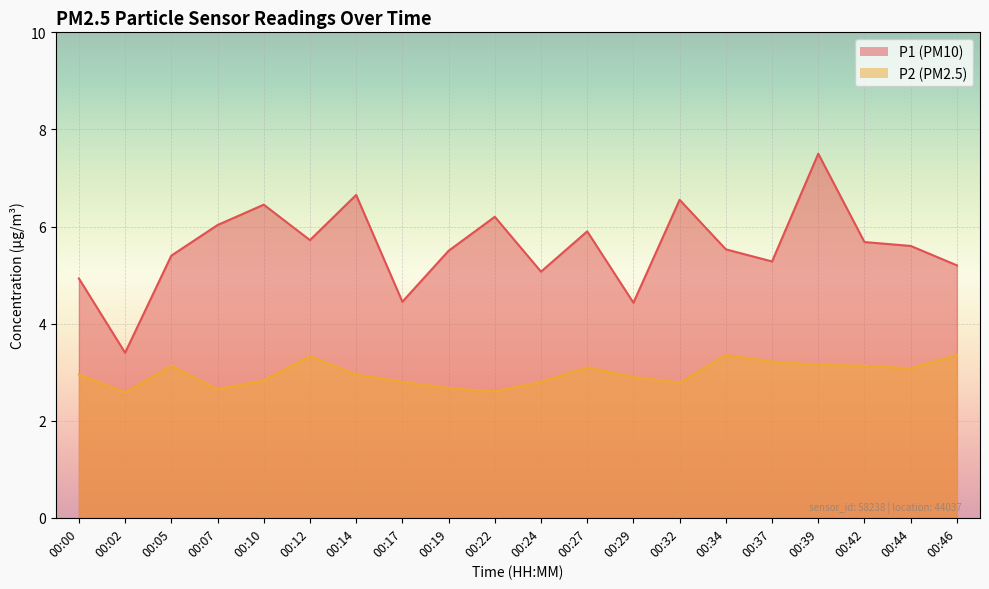

True or false: P1 and P2 cross at least once.

False